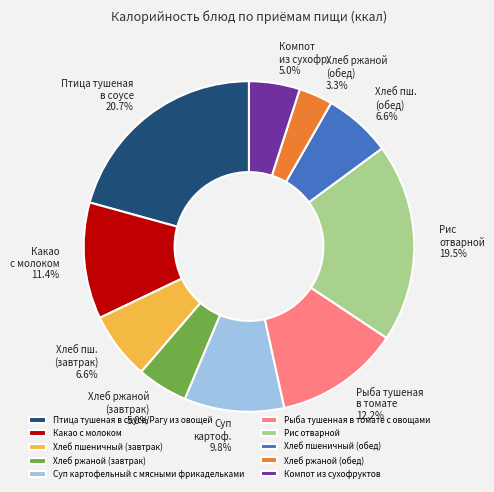

To the nearest percent, what percentage of the pie is Птица тушеная в соусе/Рагу из овощей?

21%